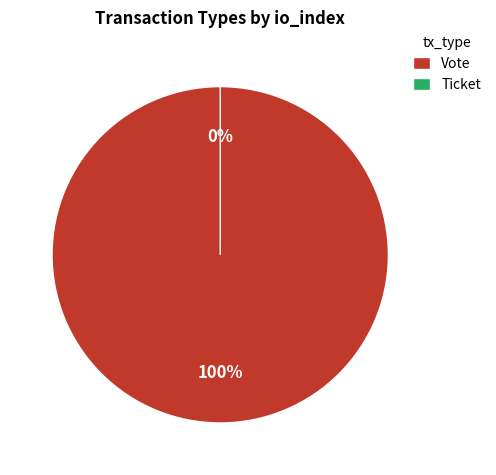

How many slices are in this pie chart?

2